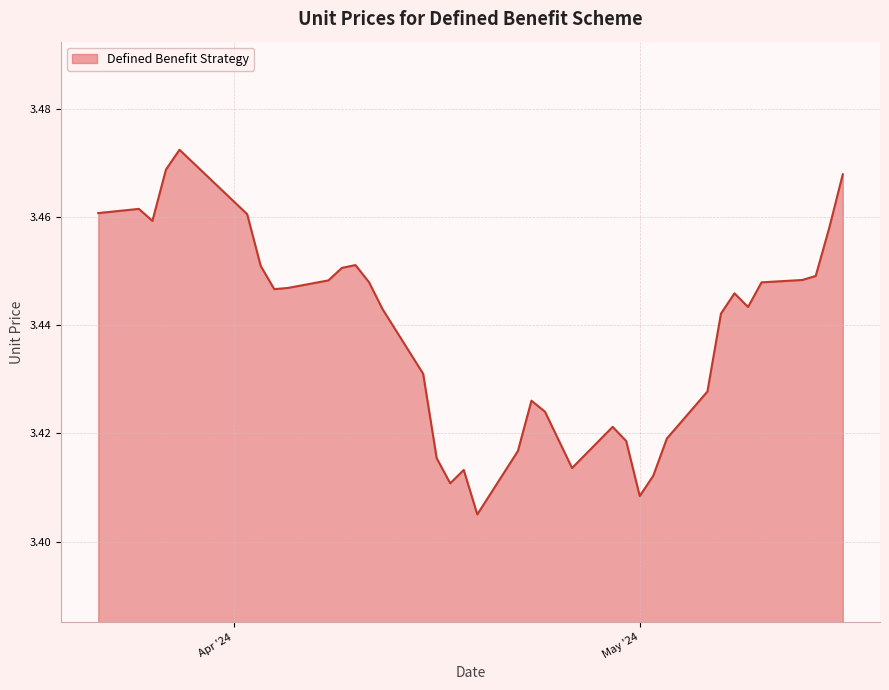

What is the difference between the maximum and minimum values?

0.1